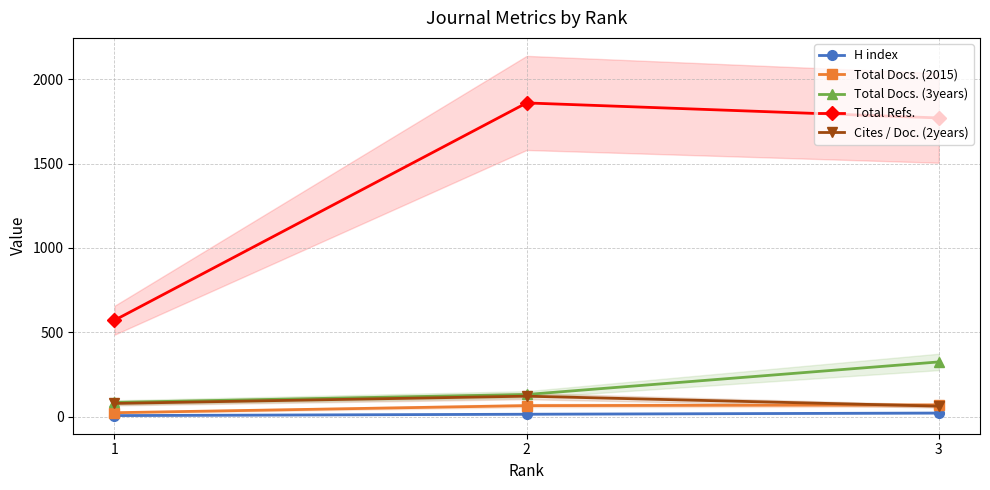

Does the chart display data point markers on the line(s)?

Yes